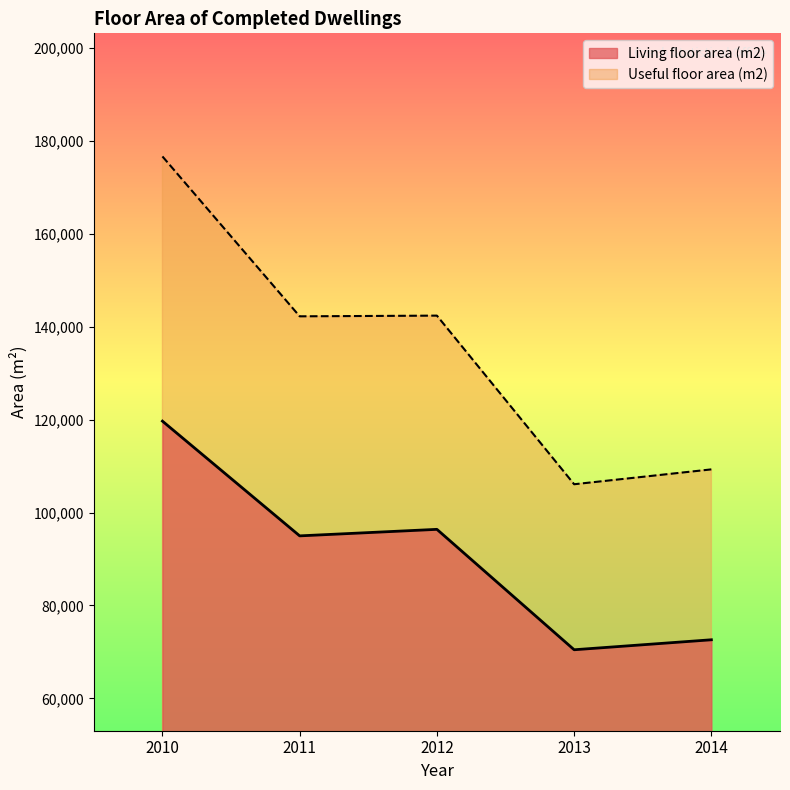

Reading left to right, extract all data points from this chart.

Living floor area (m2): 119679	94986	96389	70474	72622
Useful floor area (m2): 176647	142236	142388	106095	109294